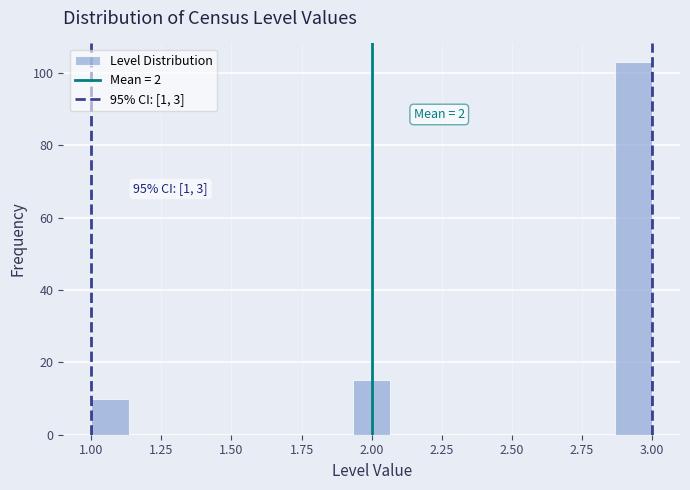

Around what value on the x-axis is the tallest bar? Give the approximate position of its centre, as read against the axis.

2.95